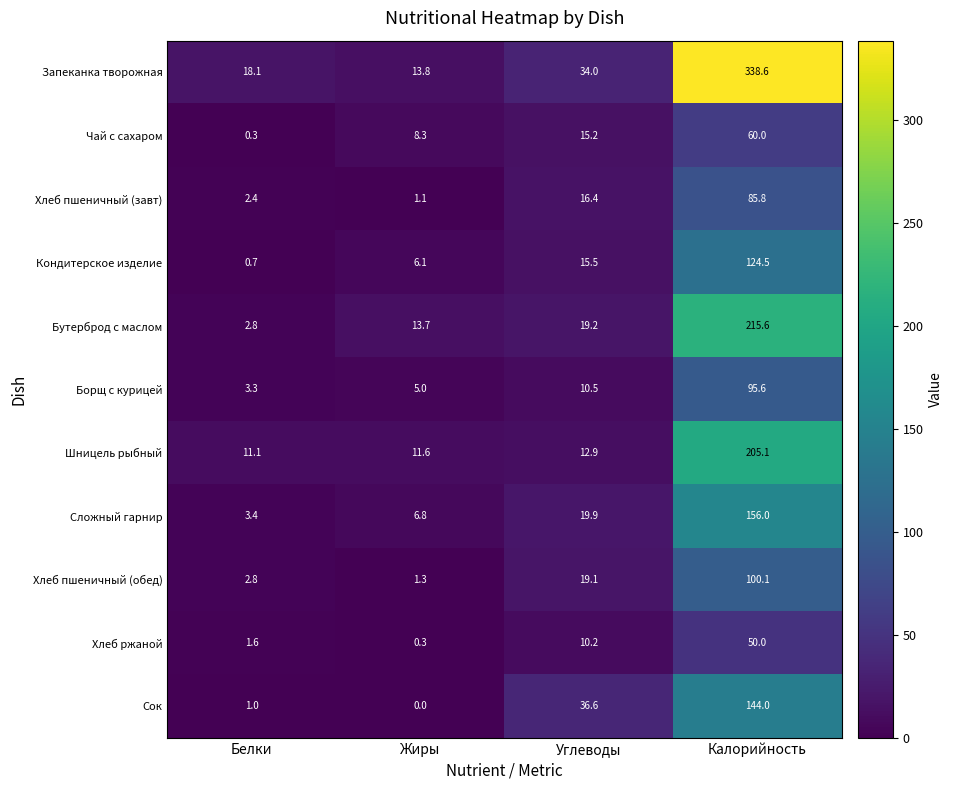

Is it true that Кондитерское изделие equals 15.5 at Углеводы?

True